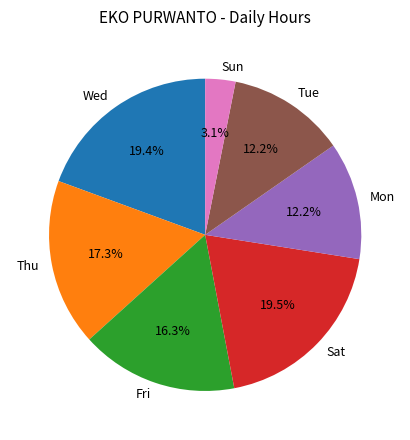

What is the total percentage of Tue and Sat?

31.7%